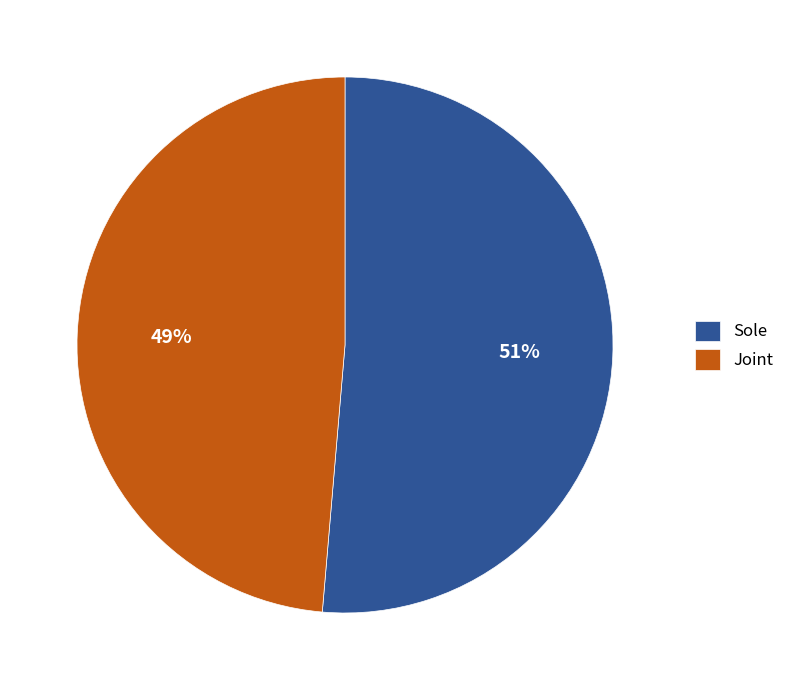

Between Joint and Sole, which is larger?

Sole